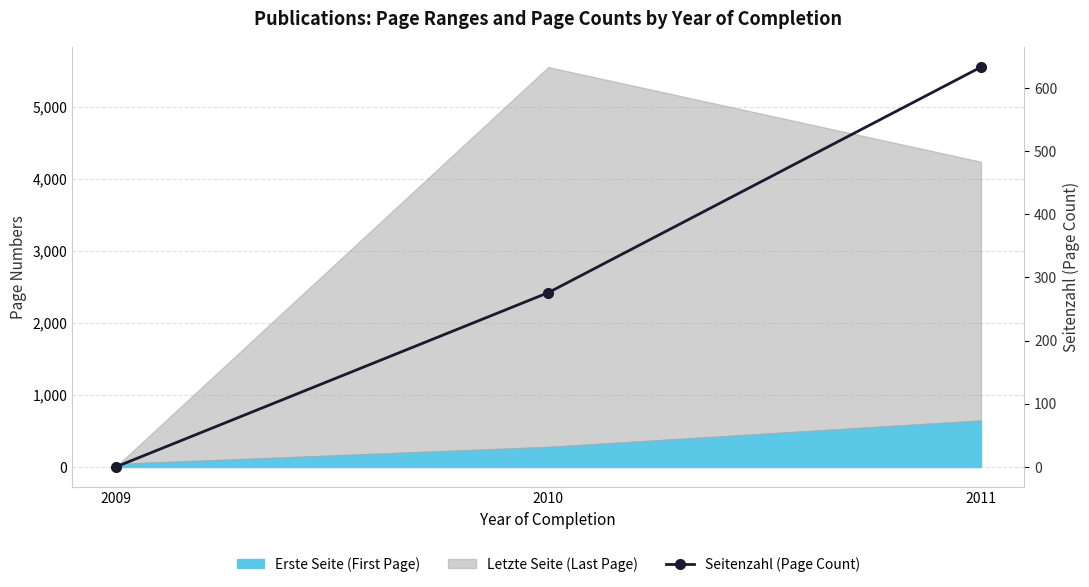

Where does the data first go above 276?

2011